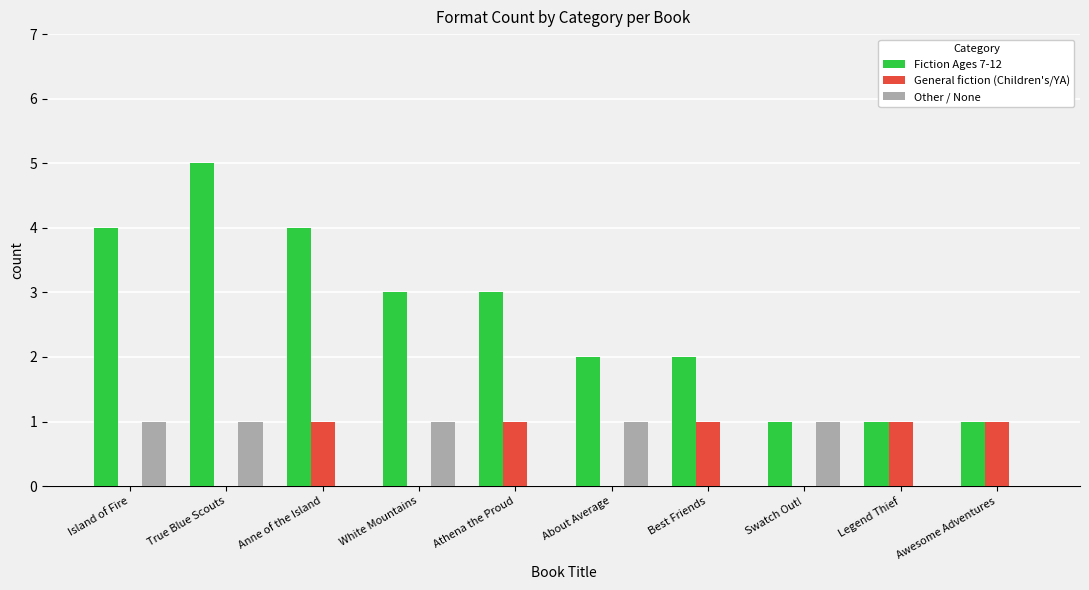

How many groups of bars are there?

10